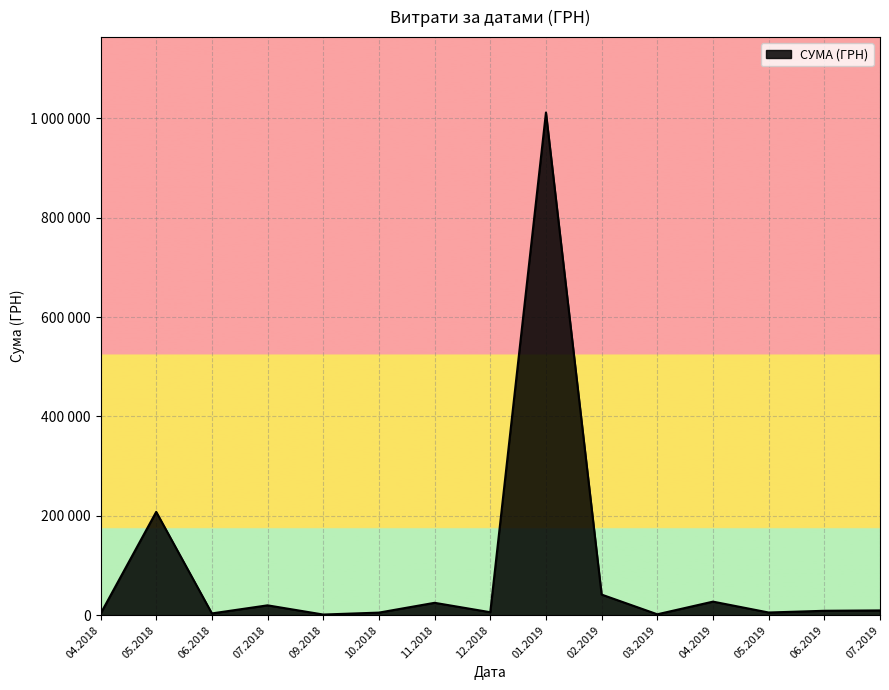

Does the chart display data point markers on the line(s)?

No